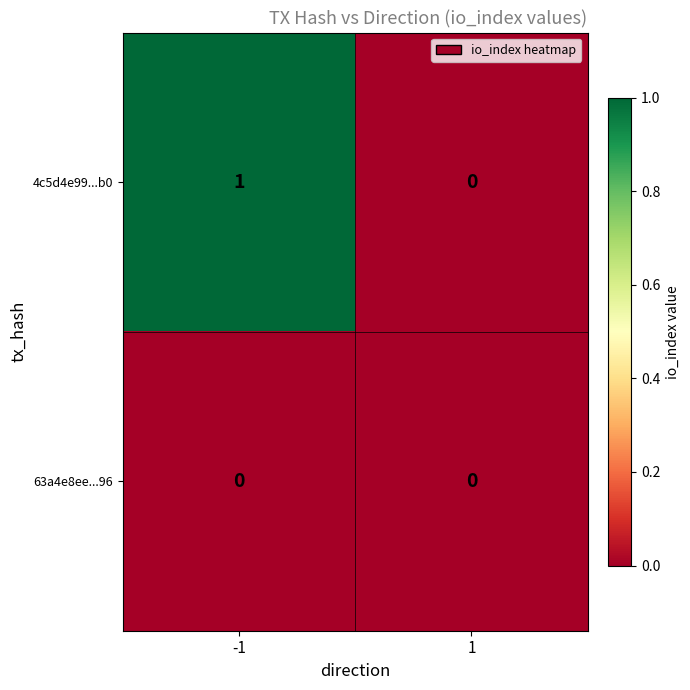

Is it true that 4c5d4e99...b0 equals -1 at 1?

False